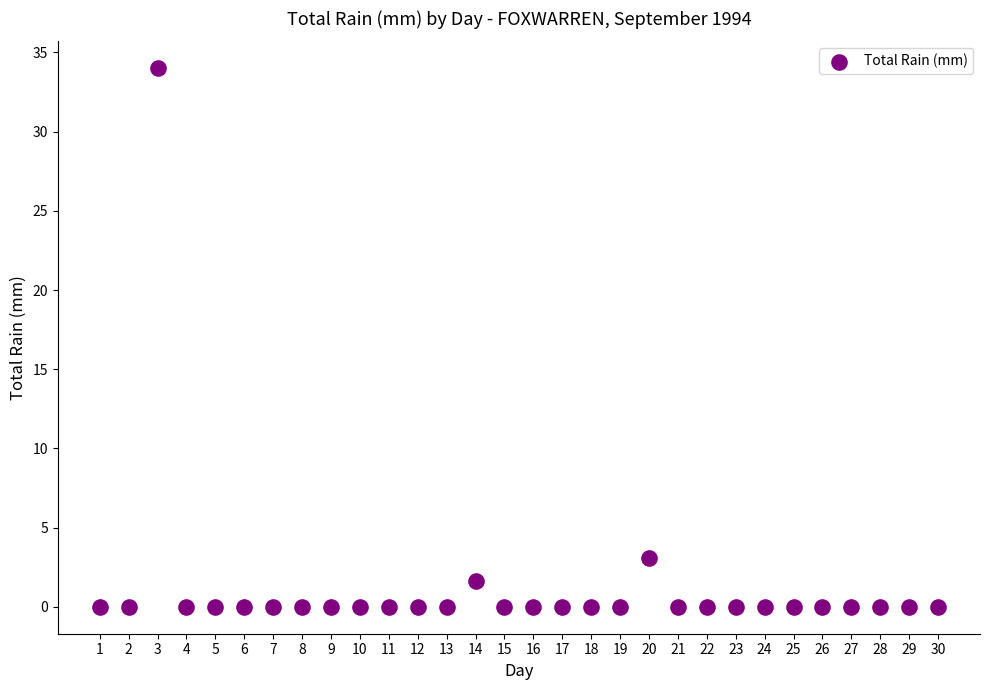

What is the range of Y values (max minus min)?

34.0